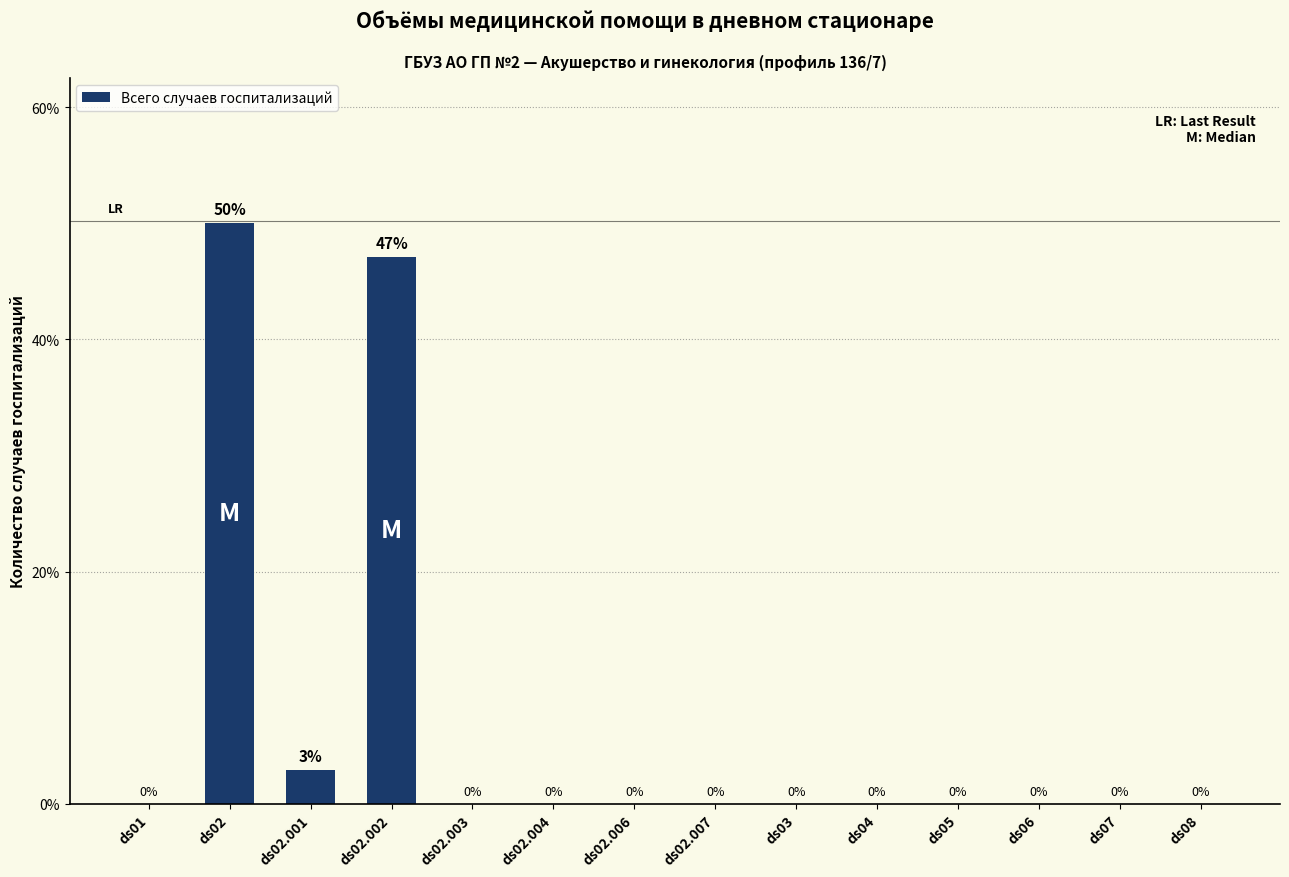

The value at ds04 is 0.0. True or false?

True